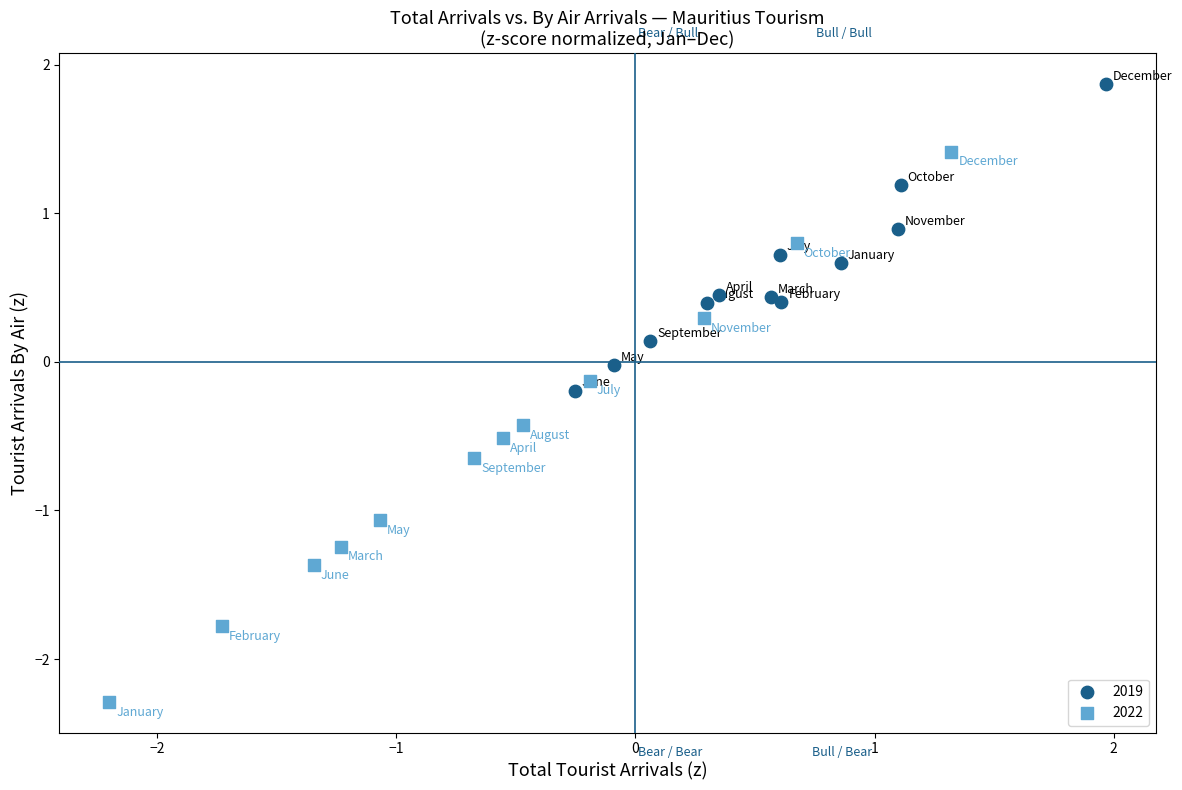

Which series has the largest Y range (max minus min)?

2022